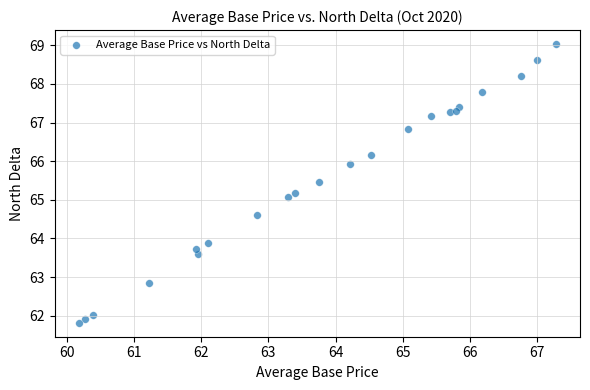

What Y value in the scatter plot is closest to 65?

65.1